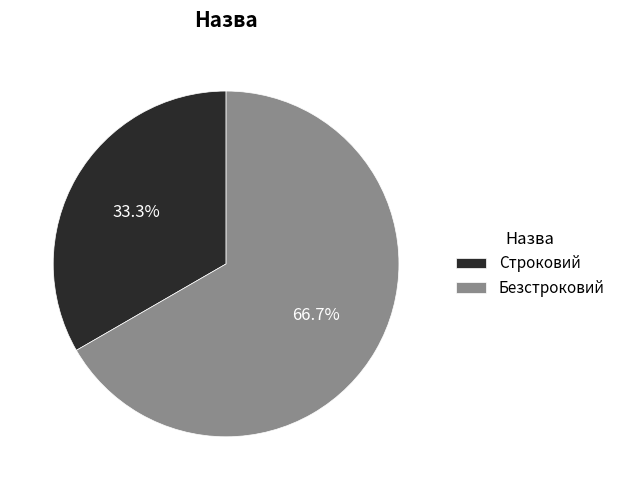

What is the ratio of the value at Строковий to the value at Безстроковий?

0.5